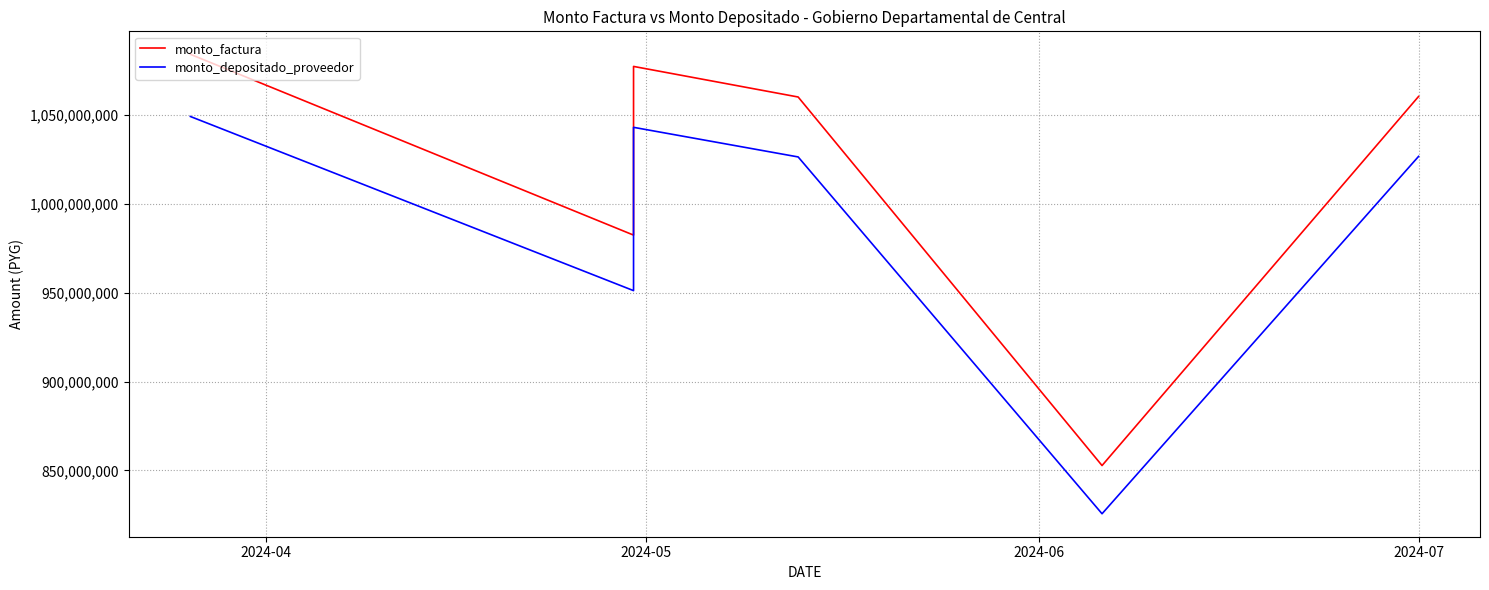

At how many categories does at least one series exceed 923838895?

5